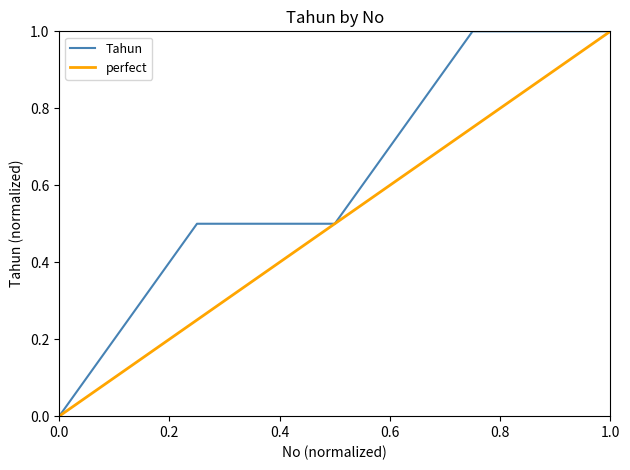

Which series has the largest total across all categories?

Tahun